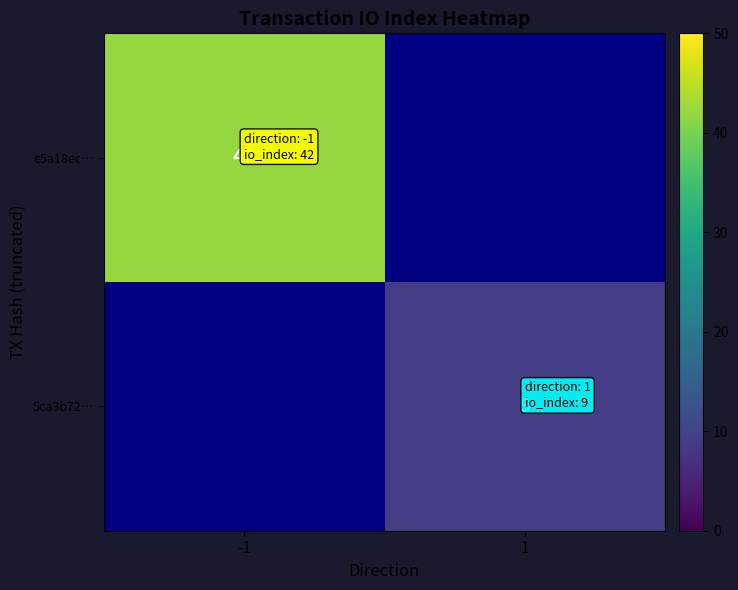

The 5ca3b72… series shows 6 at 1. True or false?

False